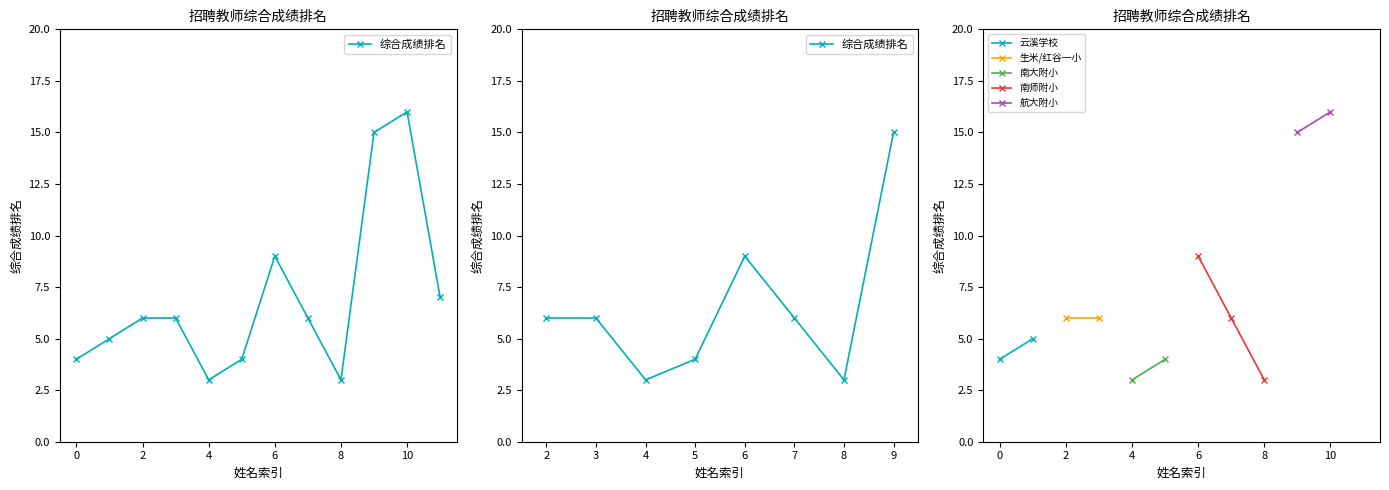

Reading right to left, extract all data points from this chart.

7	16	15	3	6	9	4	3	6	6	5	4